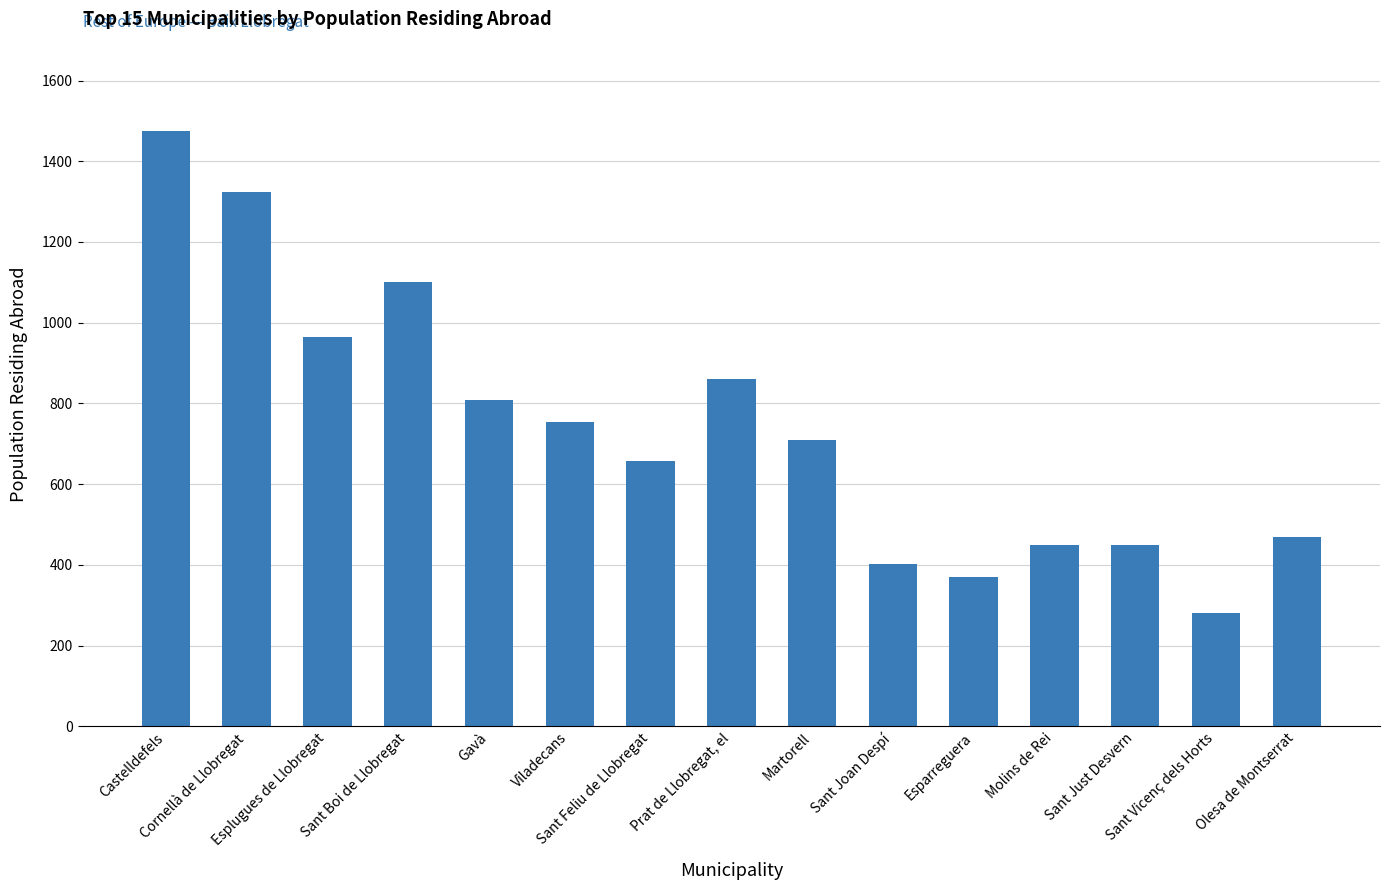

The chart shows a value of 259 at Olesa de Montserrat. True or false?

False